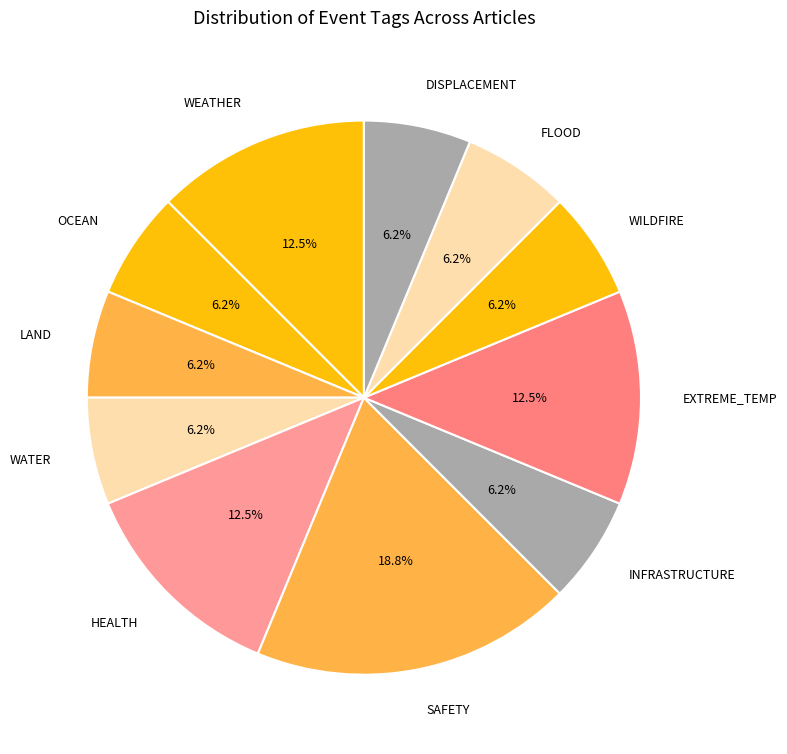

What is the ratio of the value at WATER to the value at DISPLACEMENT?

1.0